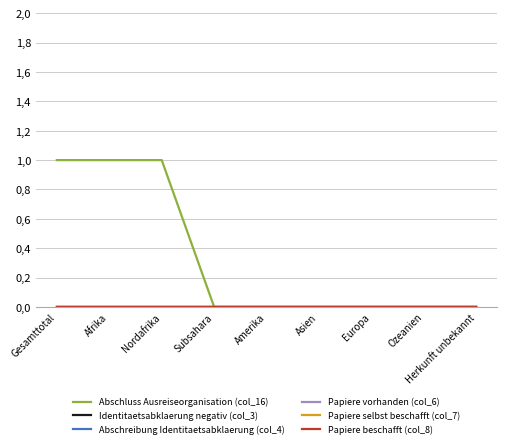

Does the chart display data point markers on the line(s)?

No